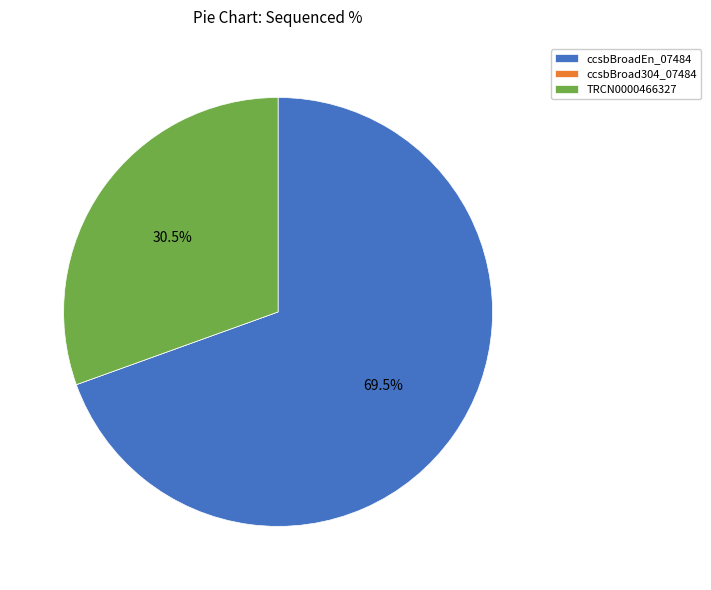

Which category has the biggest portion of the pie?

ccsbBroadEn_07484